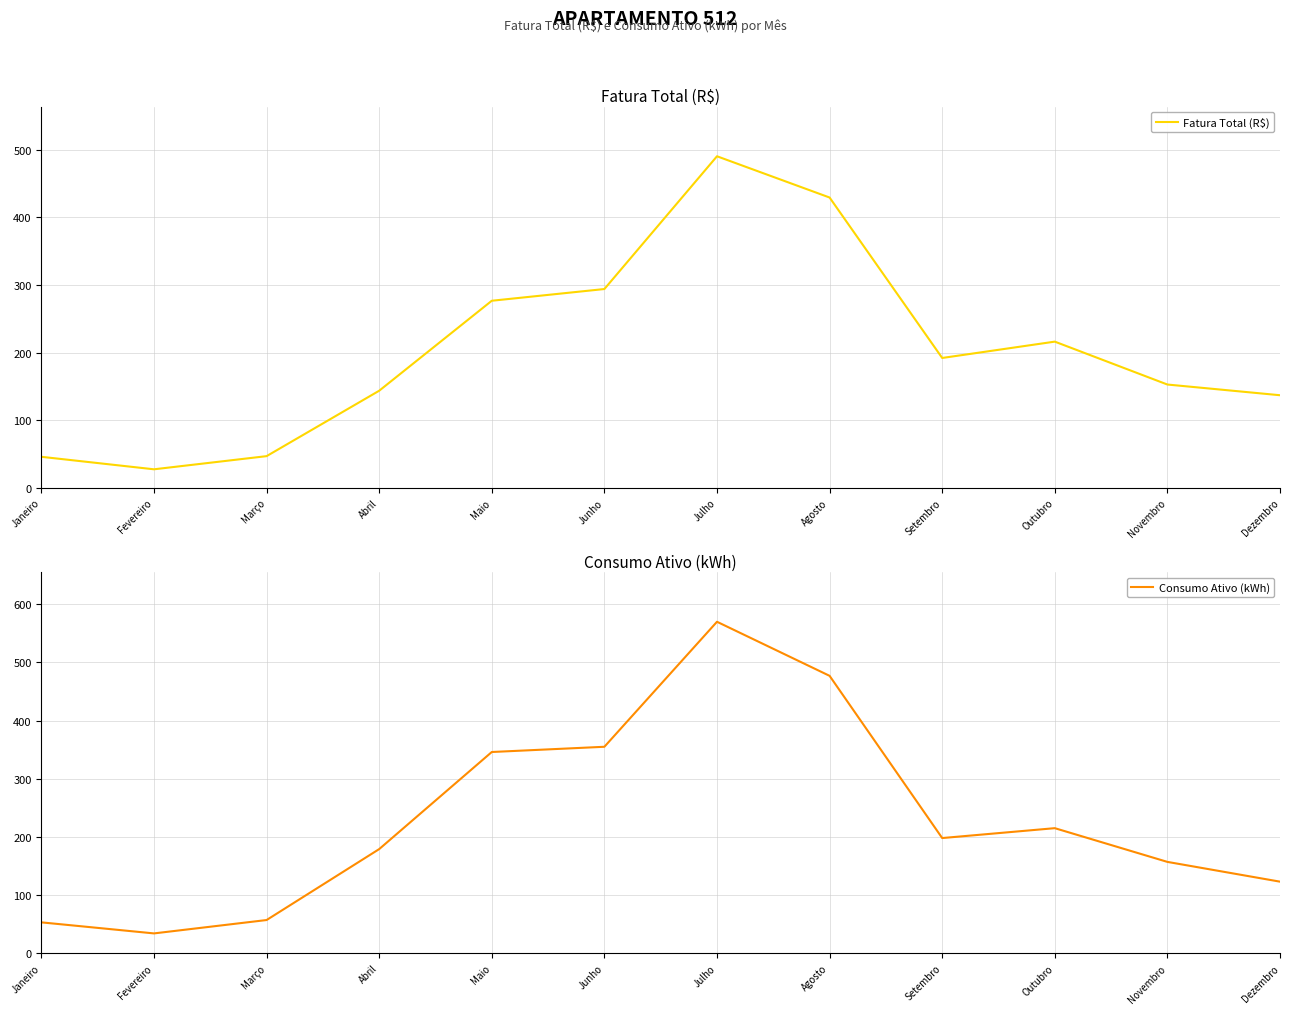

At how many categories does at least one series exceed 302?

4